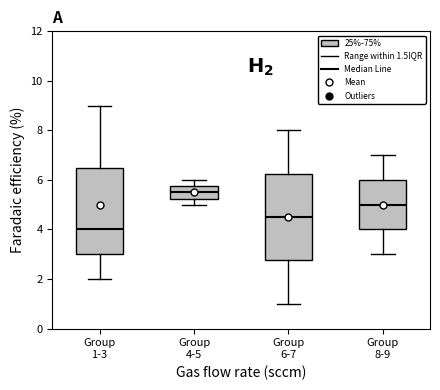

Reading left to right, transcribe this box plot: for each box, give where its median line is, the range the box spans, and where its two whiskers end, as read against the y-axis. The values are not printed on the chart, so give them approximately, as read against the axis.

Group 1-3: median 4.0, box 3.0 to 6.6, whiskers 2.0 to 9.0
Group 4-5: median 5.6, box 5.2 to 5.8, whiskers 5.0 to 6.0
Group 6-7: median 4.6, box 2.8 to 6.2, whiskers 1.0 to 8.0
Group 8-9: median 5.0, box 4.0 to 6.0, whiskers 3.0 to 7.0